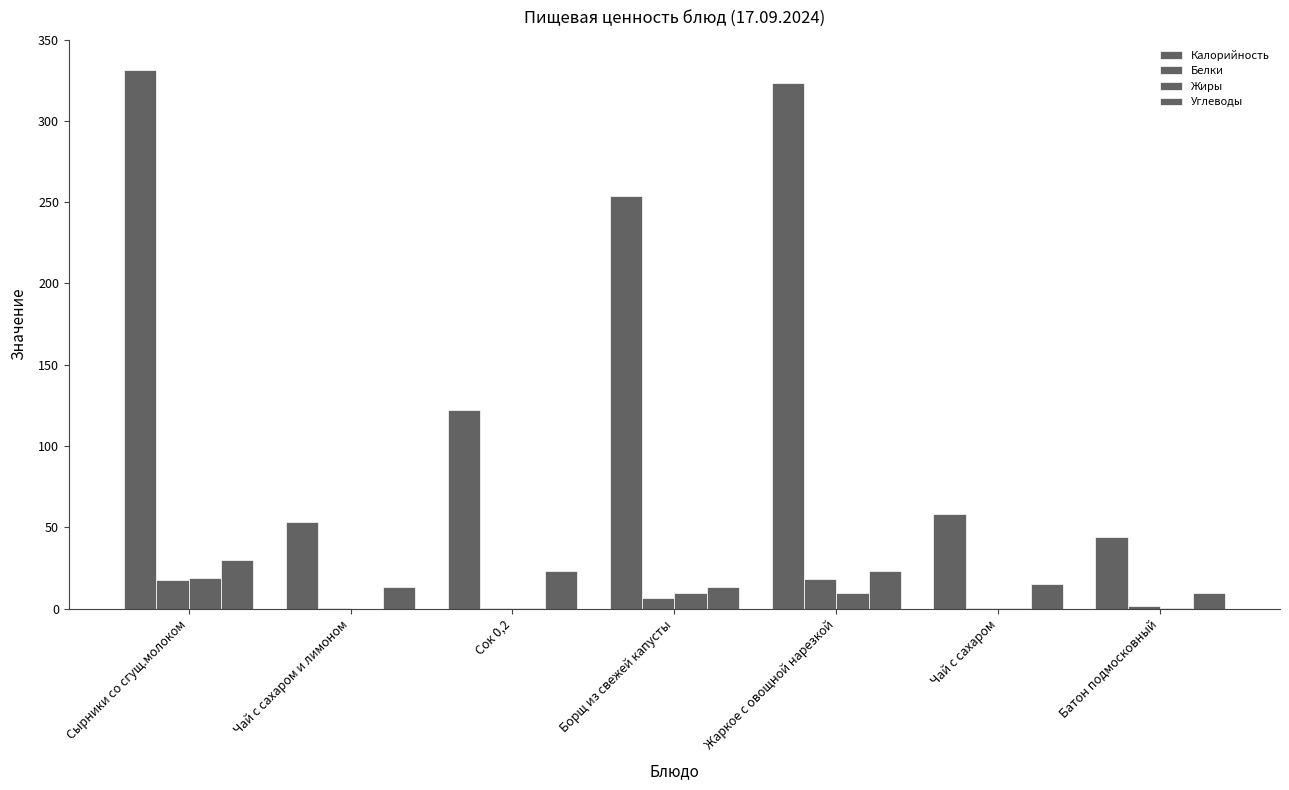

What is the value of the Калорийность bar at the 2nd from the left?

53.2